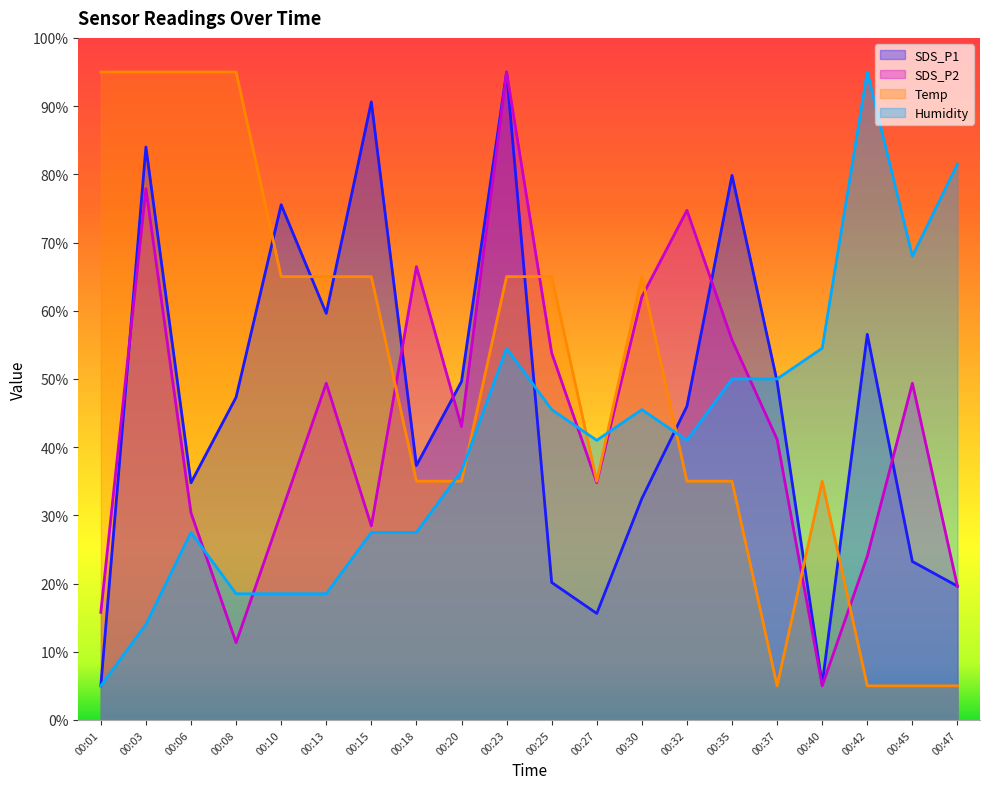

How many lines are shown in the chart?

4